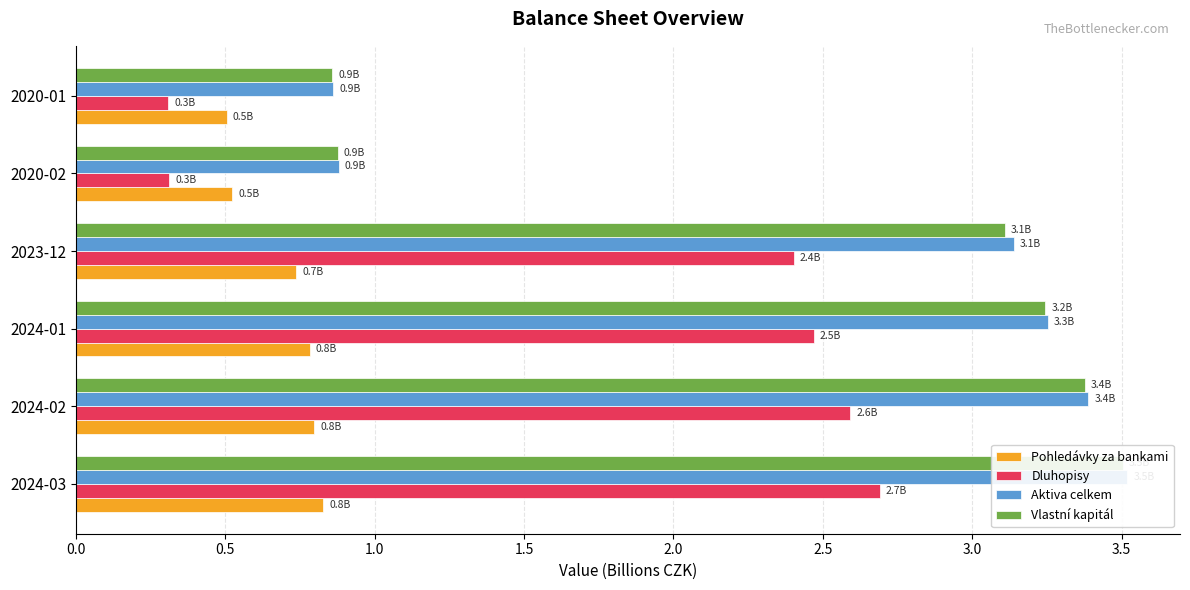

Which series has the largest range (max minus min)?

Aktiva celkem